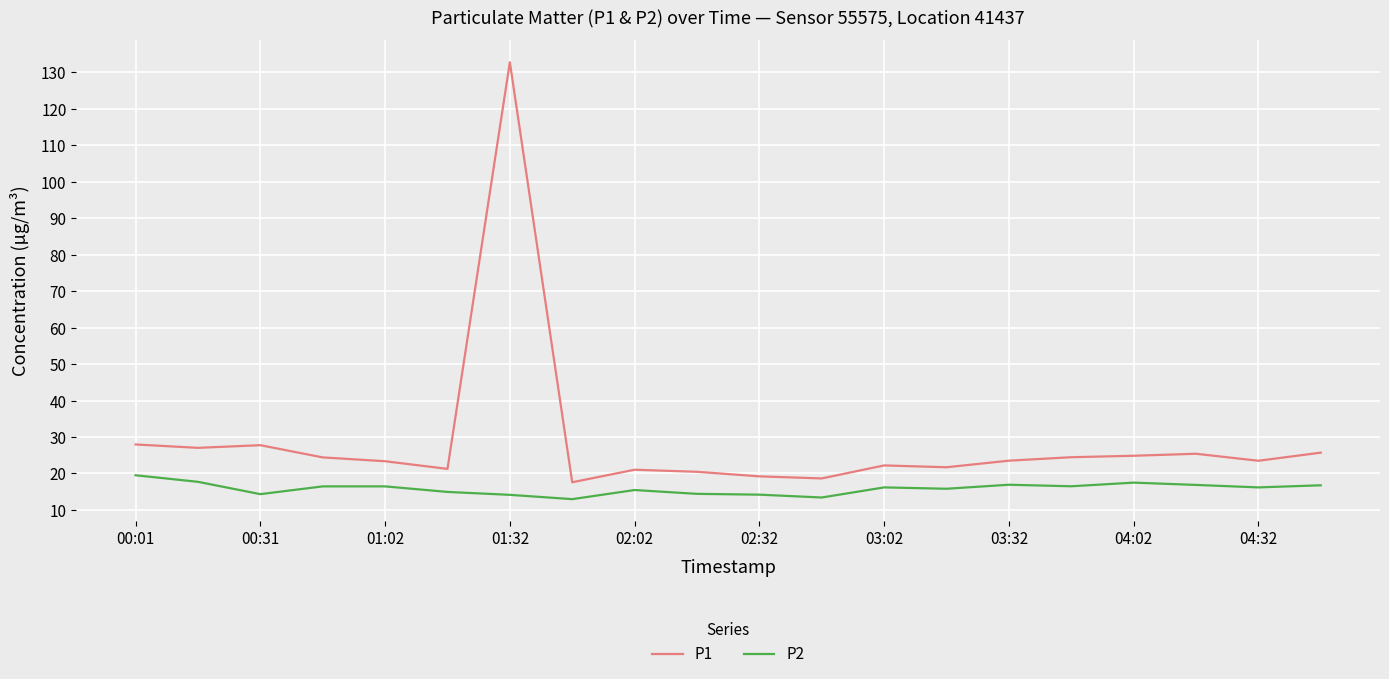

What is the maximum value shown in the chart?

132.8